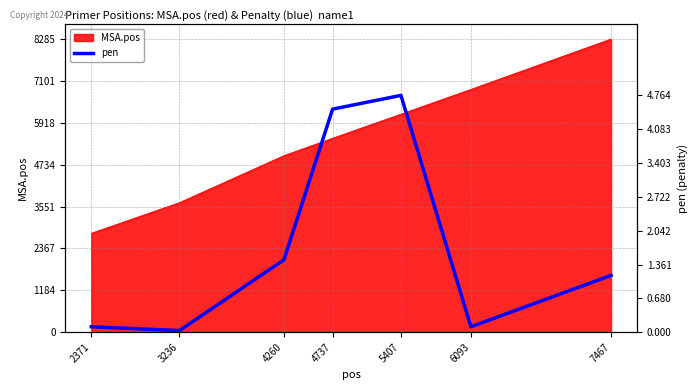

The value of MSA.pos at 6093 is 2383. True or false?

False